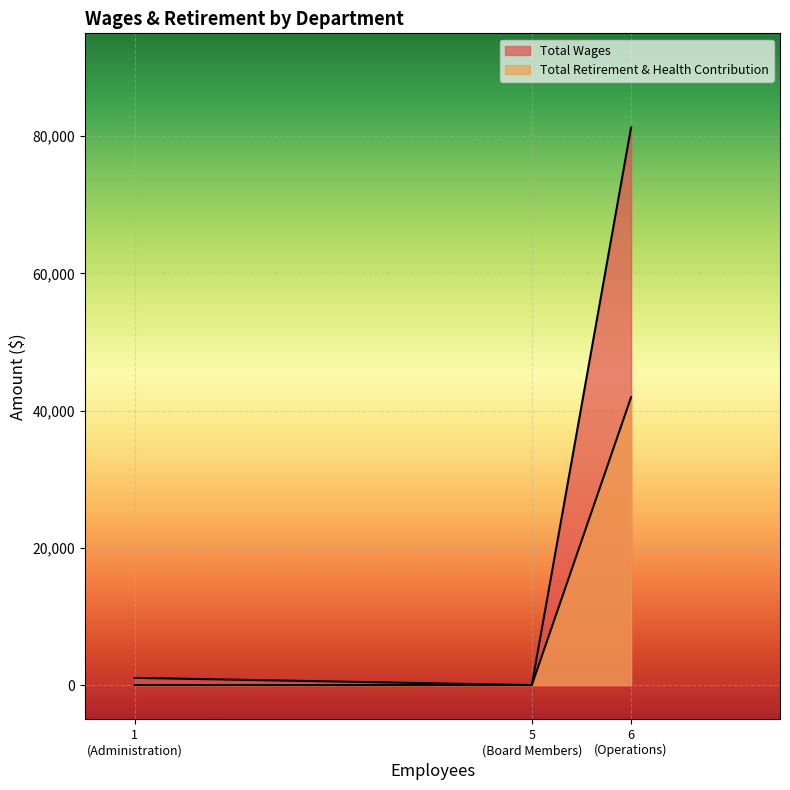

What is the difference between the Total Retirement & Health Contribution values at Board Members and Operations?

41958